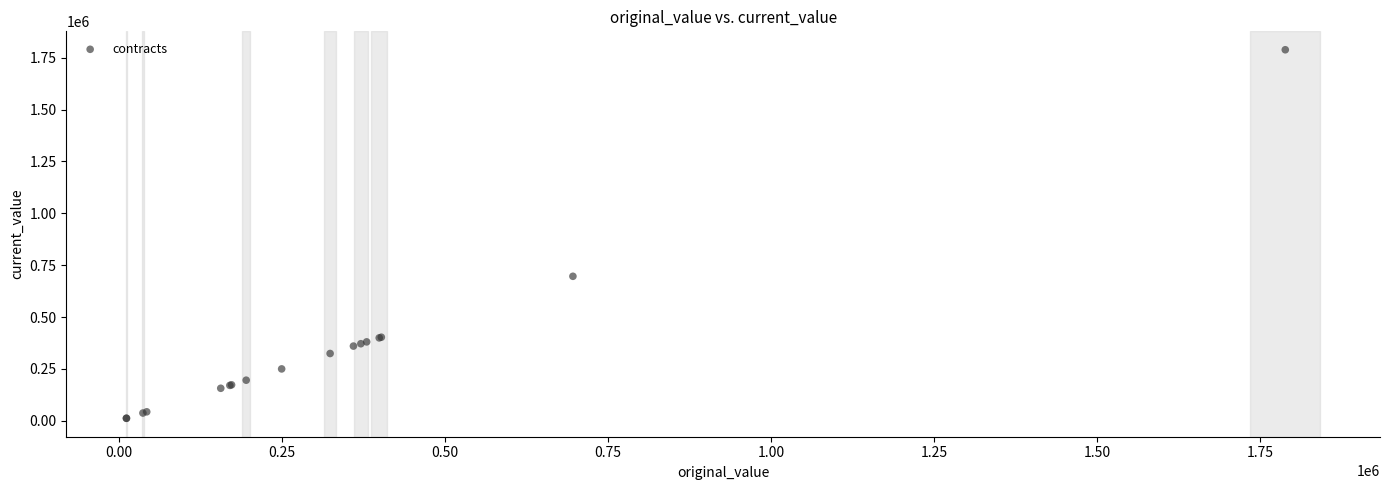

What Y value in the scatter plot is closest to 900010?

696344.0